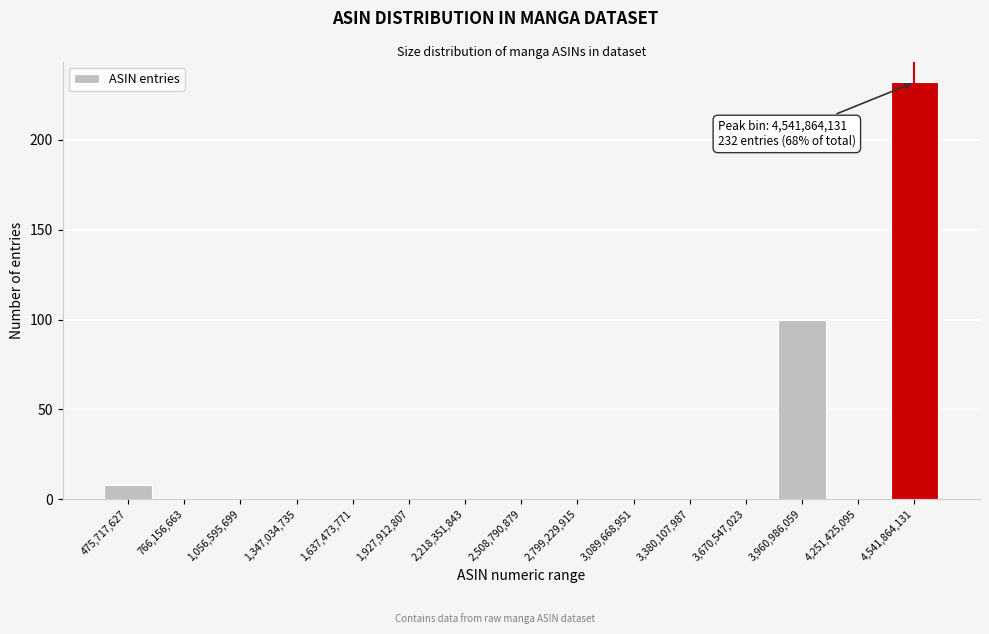

Reading right to left, transcribe all the data shown in this chart.

4,541,864,131=232	4,251,425,095=0	3,960,986,059=100	3,670,547,023=0	3,380,107,987=0	3,089,668,951=0	2,799,229,915=0	2,508,790,879=0	2,218,351,843=0	1,927,912,807=0	1,637,473,771=0	1,347,034,735=0	1,056,595,699=0	766,156,663=0	475,717,627=8